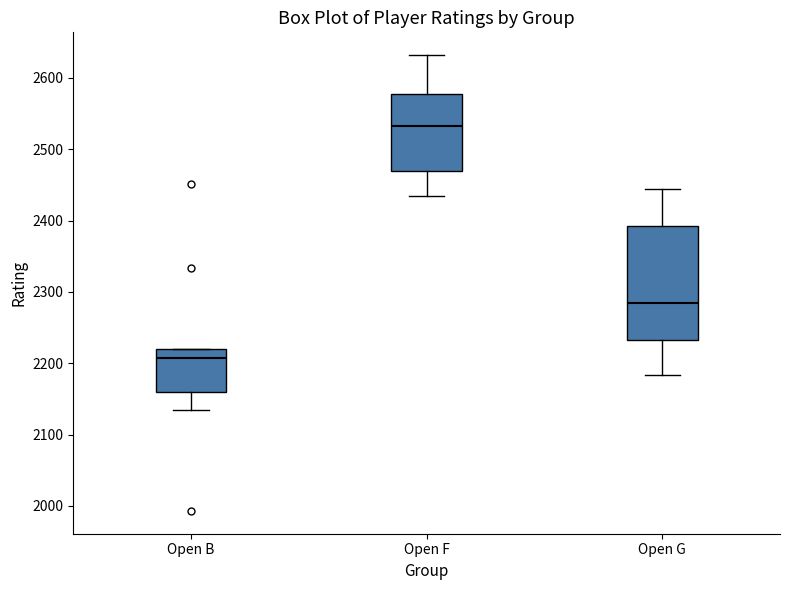

Reading left to right, read every box against the y-axis: the position of its median line, the range the box covers, and the ends of its whiskers. The values are not printed on the chart, so give them approximately, as read against the axis.

Open B: median 2210, box 2160 to 2220, whiskers 2130 to 2220
Open F: median 2530, box 2470 to 2580, whiskers 2440 to 2630
Open G: median 2290, box 2230 to 2390, whiskers 2180 to 2440